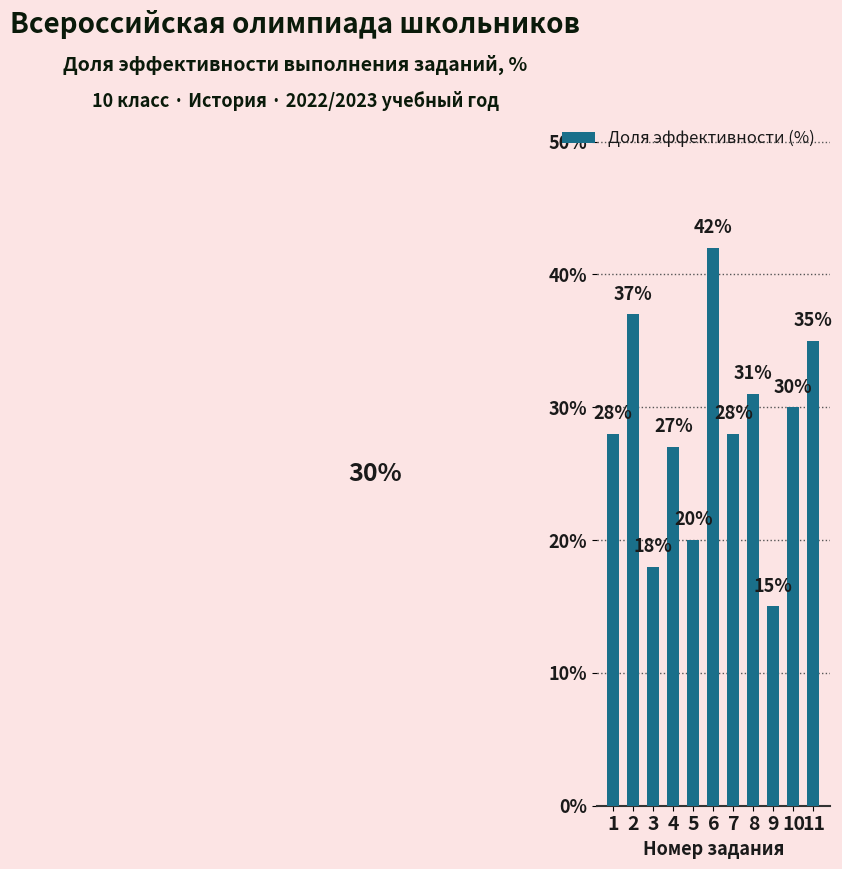

How many data points are less than 28?

4